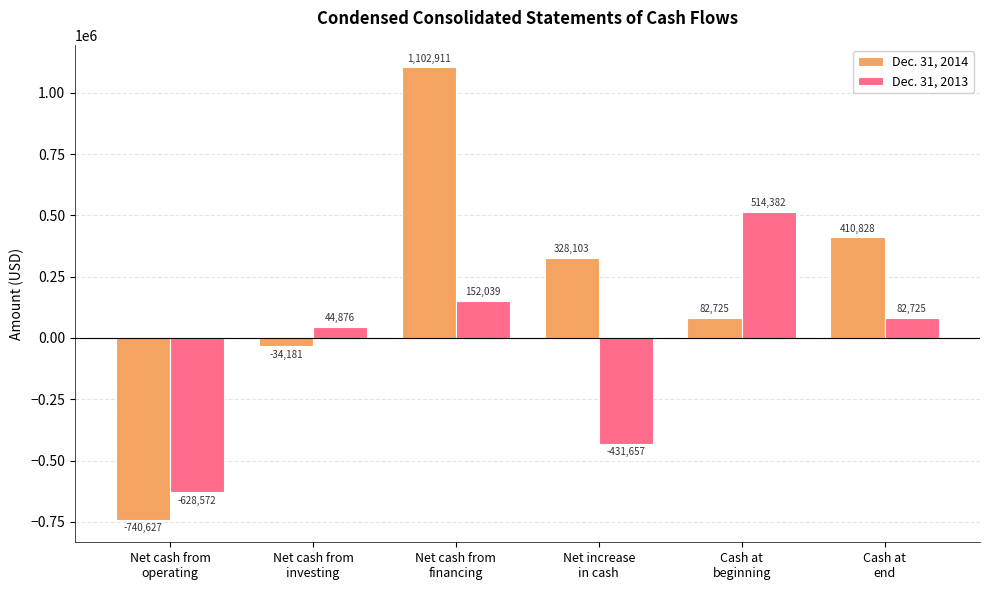

At how many categories does at least one series exceed 321144?

4